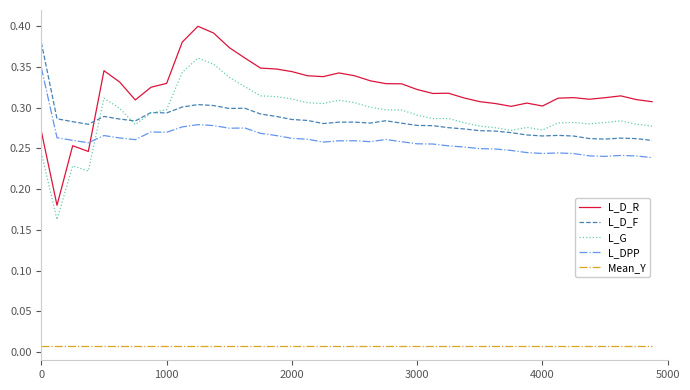

How many series are shown in this chart?

5